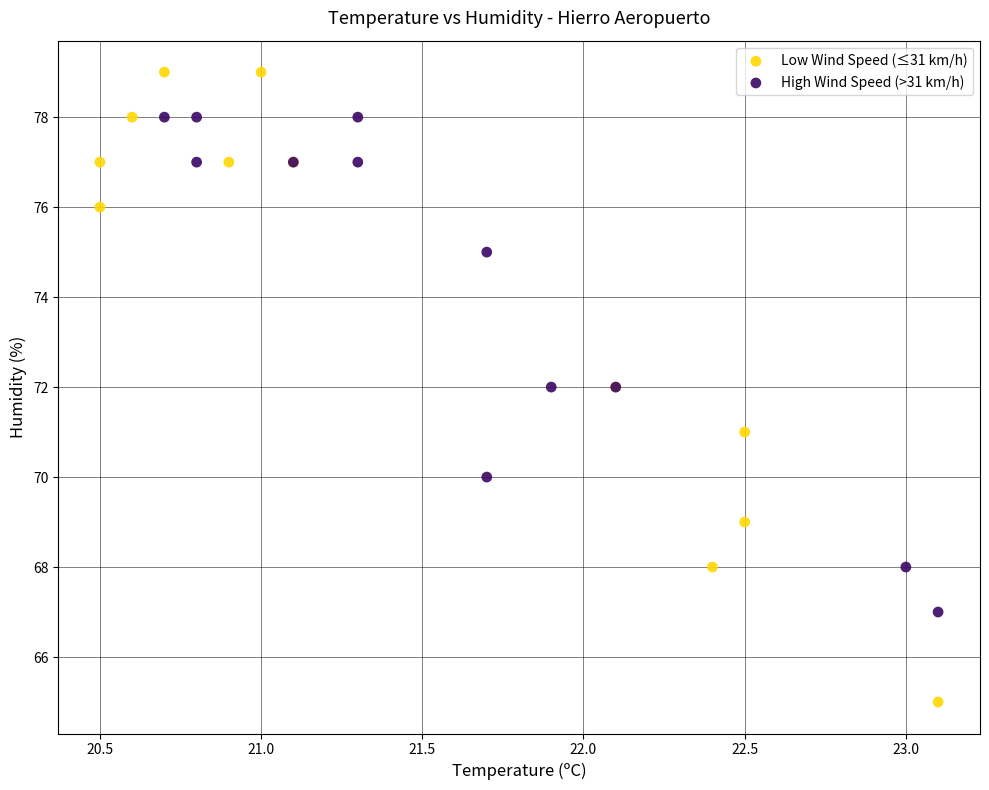

What are all the series names shown in the legend?

Low Wind Speed (≤31 km/h), High Wind Speed (>31 km/h)